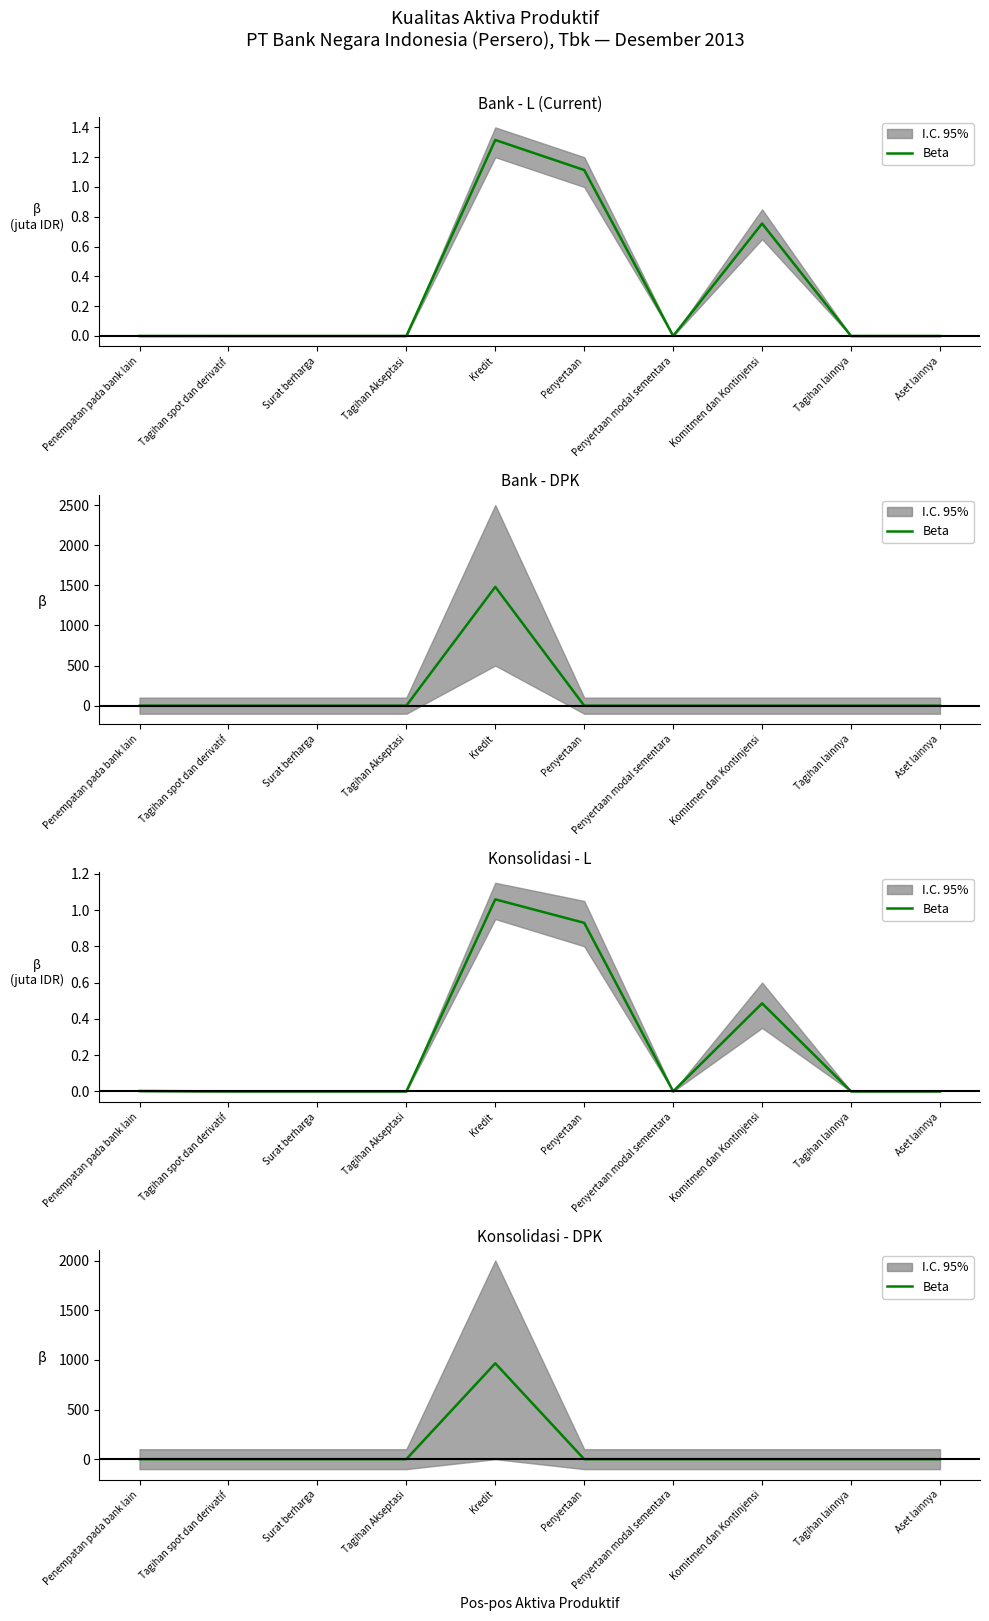

The chart shows a value of -382 at Surat berharga. True or false?

False